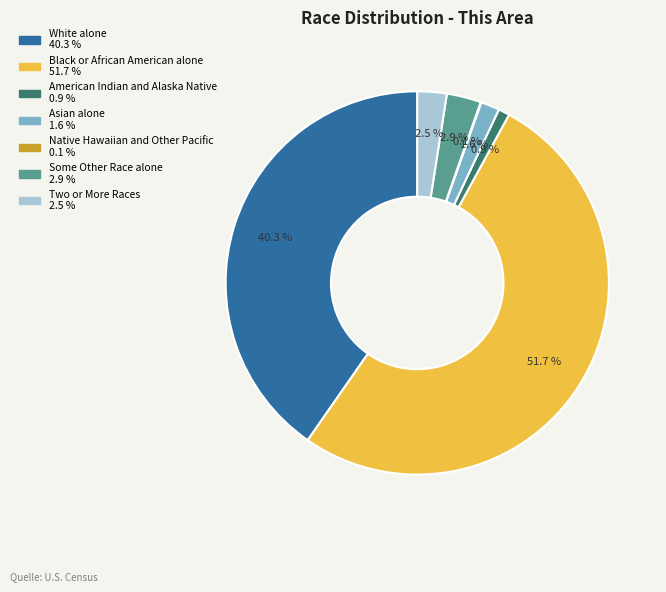

Does any single category account for the majority?

Yes